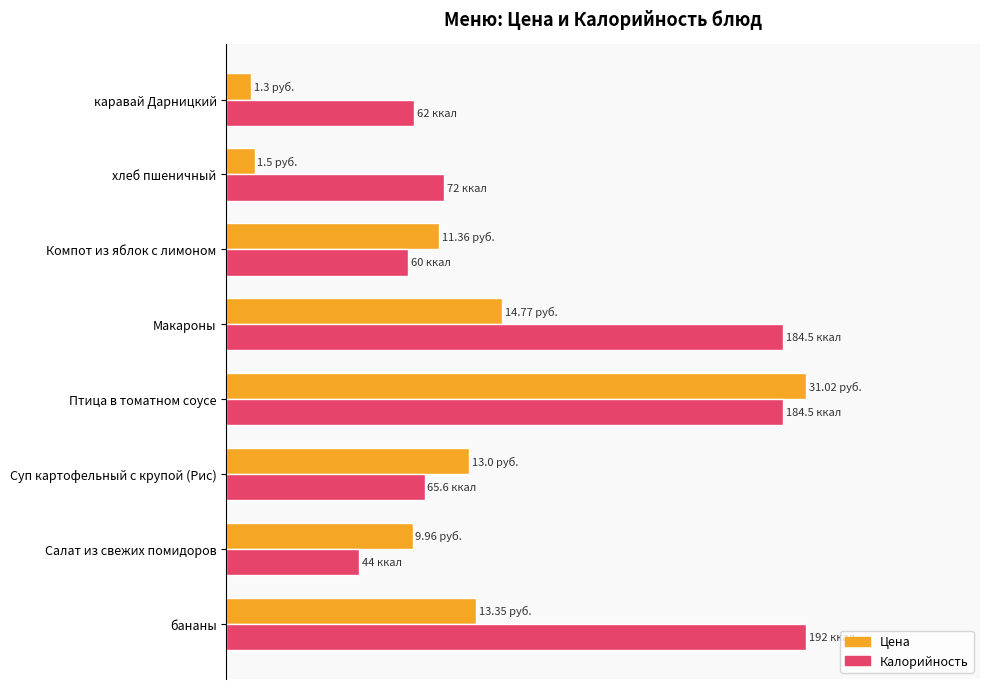

At which label does Калорийность reach its minimum?

Салат из свежих помидоров